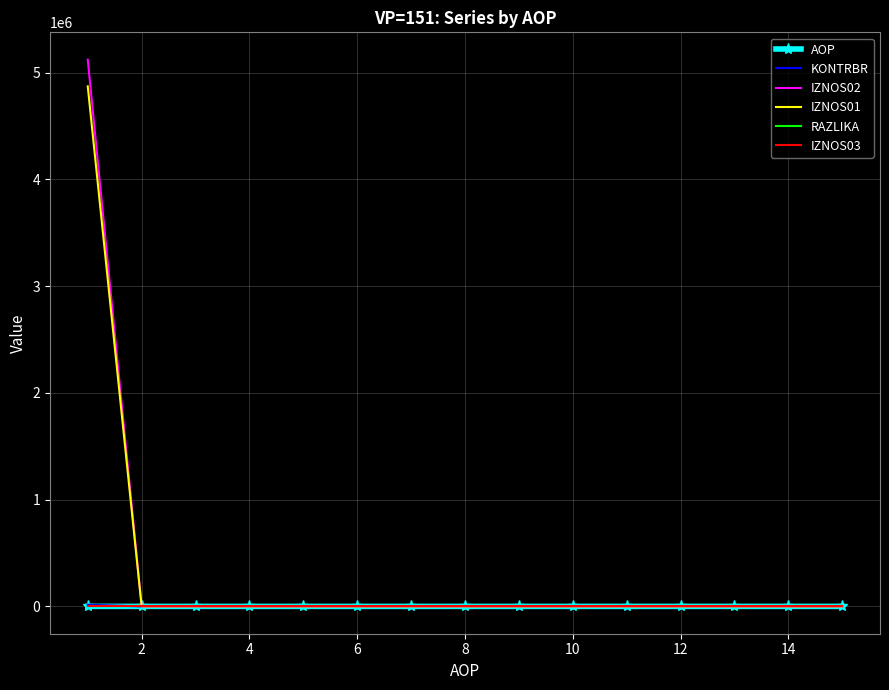

Which series has the widest spread of values?

IZNOS02